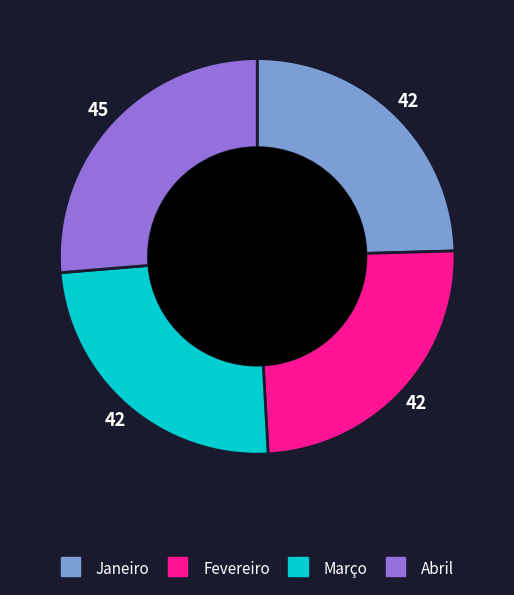

Is it true that Abril is 26% of the pie?

True